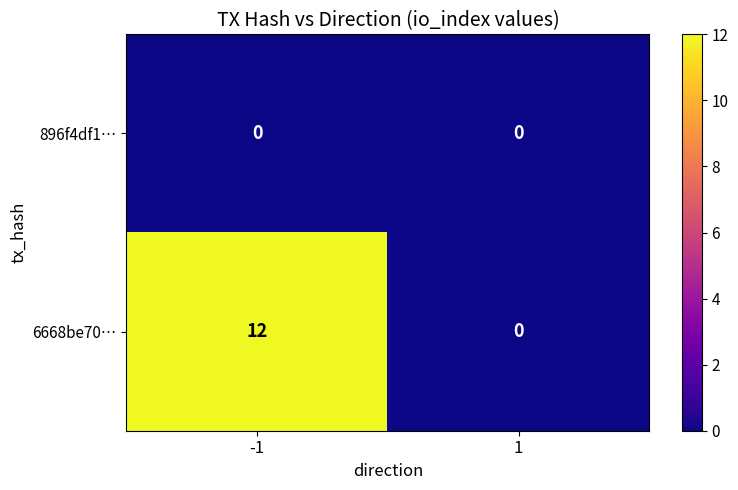

Which series changed the most between -1 and 1?

6668be70…